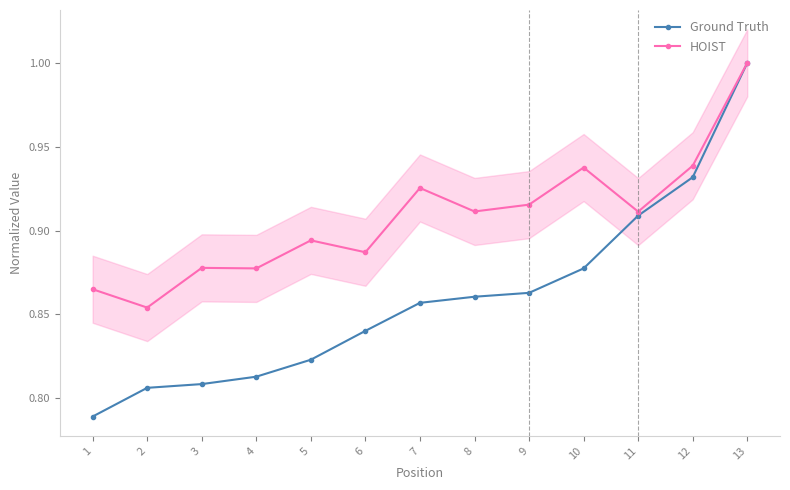

At which category is the sum across all series the highest?

13